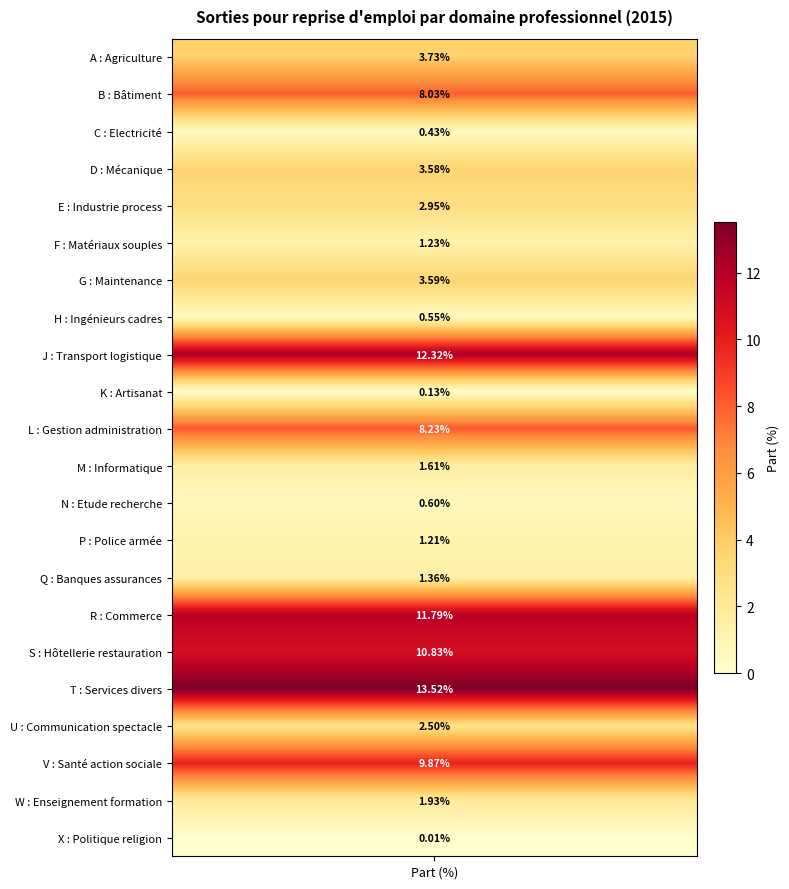

List the labels in order of value, smallest first.

X : Politique religion, K : Artisanat, C : Electricité, H : Ingénieurs cadres, N : Etude recherche, P : Police armée, F : Matériaux souples, Q : Banques assurances, M : Informatique, W : Enseignement formation, U : Communication spectacle, E : Industrie process, D : Mécanique, G : Maintenance, A : Agriculture, B : Bâtiment, L : Gestion administration, V : Santé action sociale, S : Hôtellerie restauration, R : Commerce, J : Transport logistique, T : Services divers